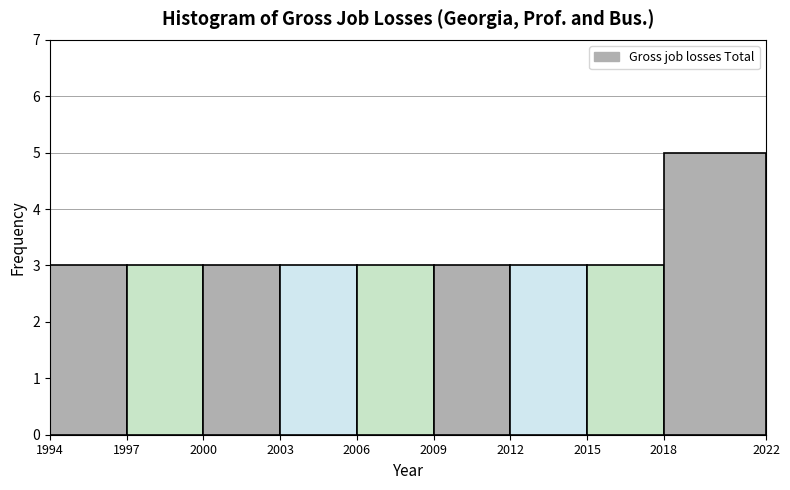

Reading left to right, transcribe this chart: for each bar, give the range it covers on the x-axis and its height. The values are not printed on the chart, so give them approximately, as read against the axis.

1994 to 1997: 3
1997 to 2000: 3
2000 to 2003: 3
2003 to 2006: 3
2006 to 2009: 3
2009 to 2012: 3
2012 to 2015: 3
2015 to 2018: 3
2018 to 2022: 5